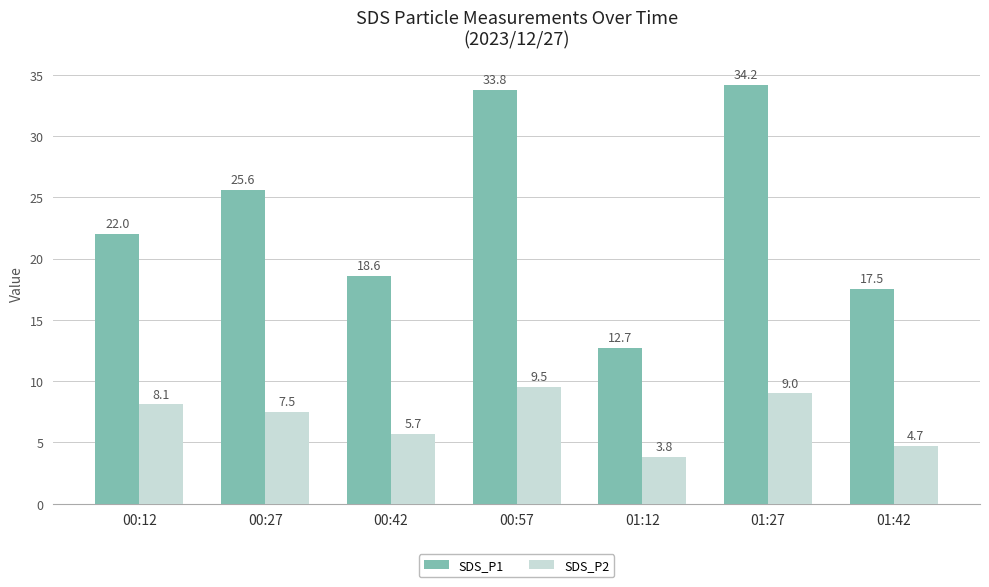

What is the smallest value displayed?

3.8